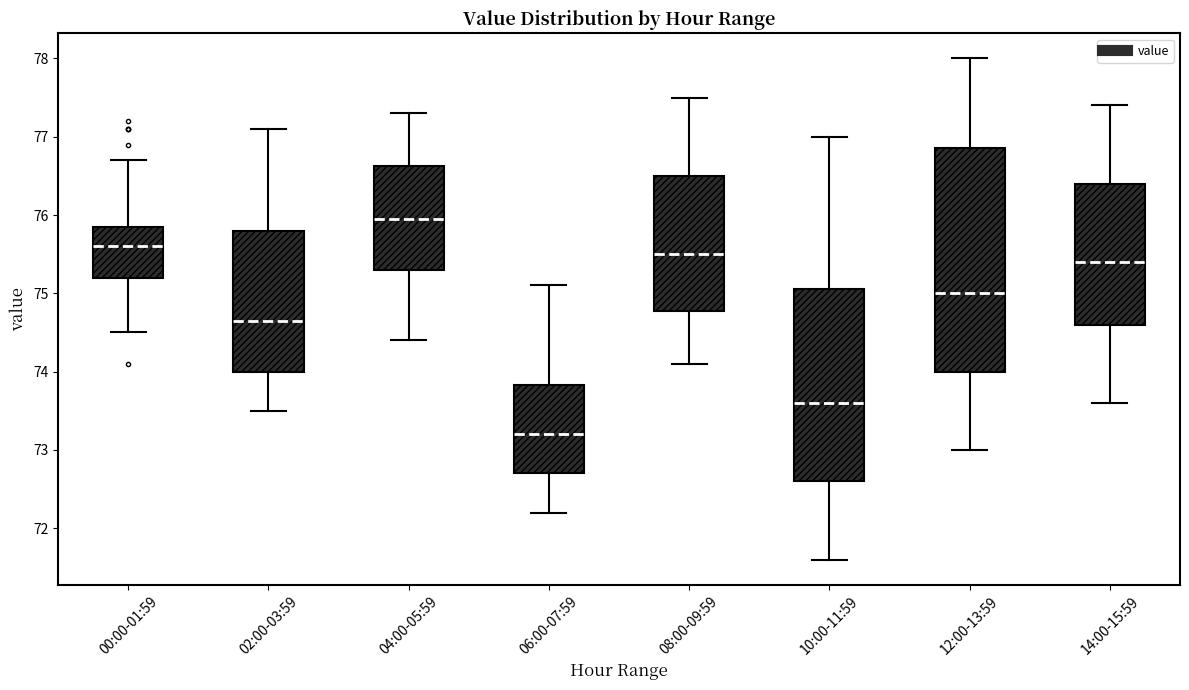

Where does the lower whisker of the box for 14:00-15:59 end on the y-axis? The values are not printed on the chart, so give them approximately, as read against the axis.

73.6